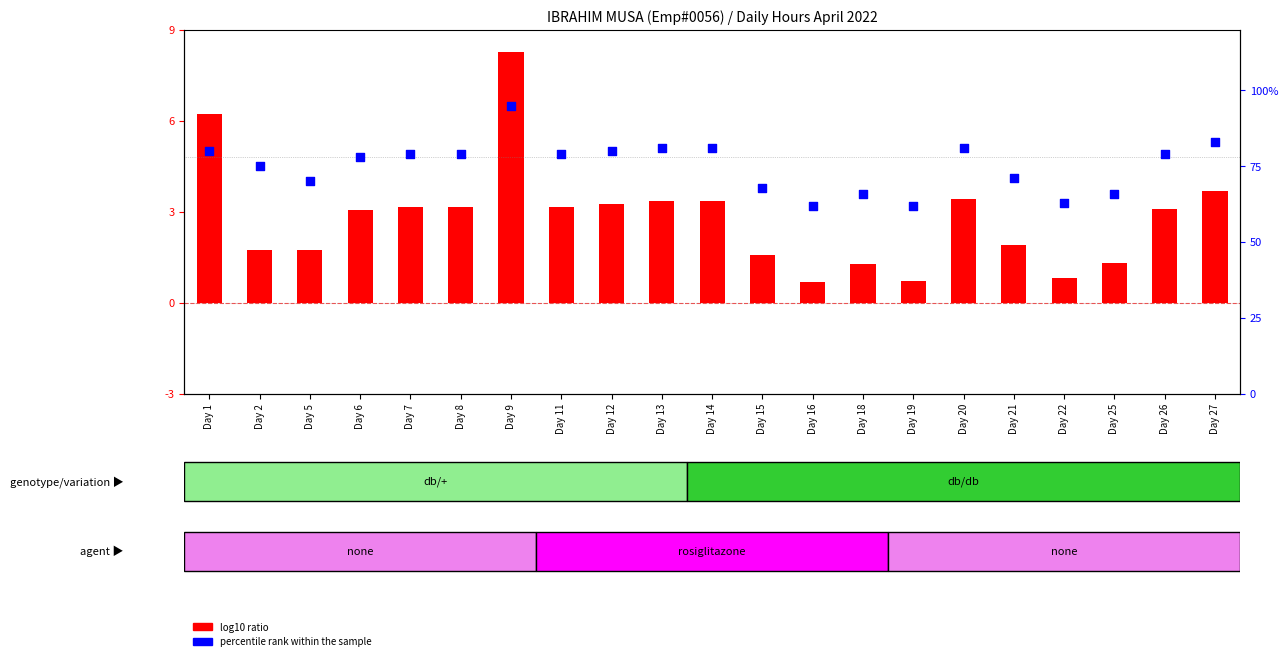

At how many categories does at least one series exceed 89?

1